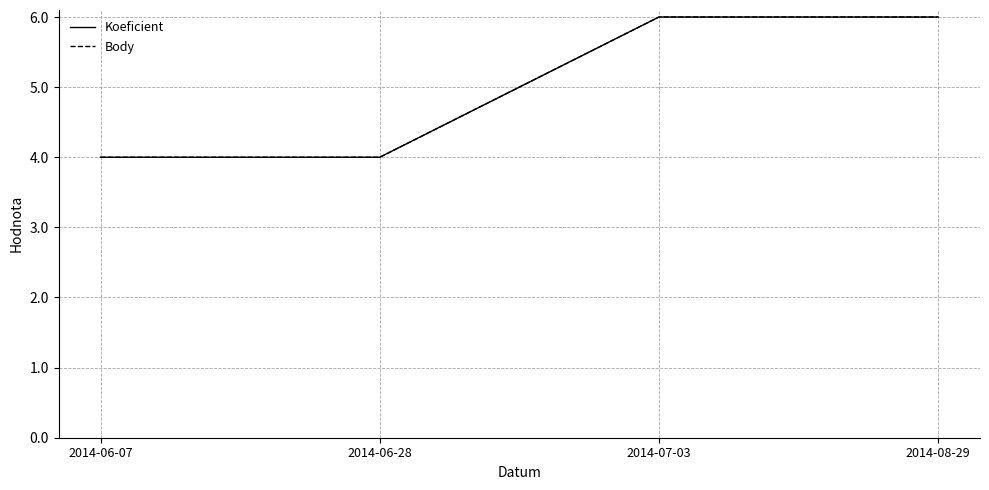

Reading left to right, list all the values displayed in this chart.

Koeficient: 4	4	6	6
Body: 4	4	6	6